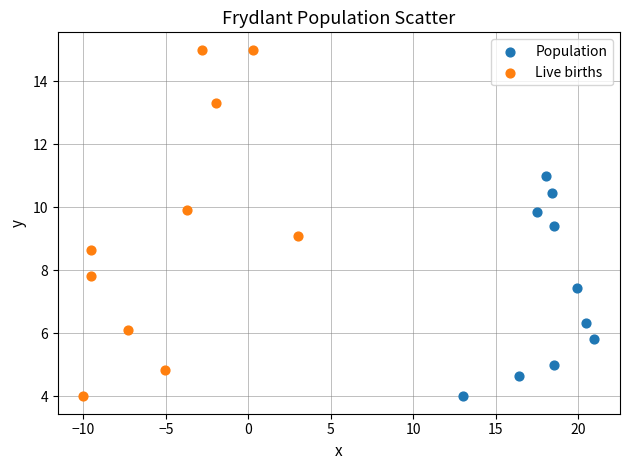

Which series has the largest Y range (max minus min)?

Live births